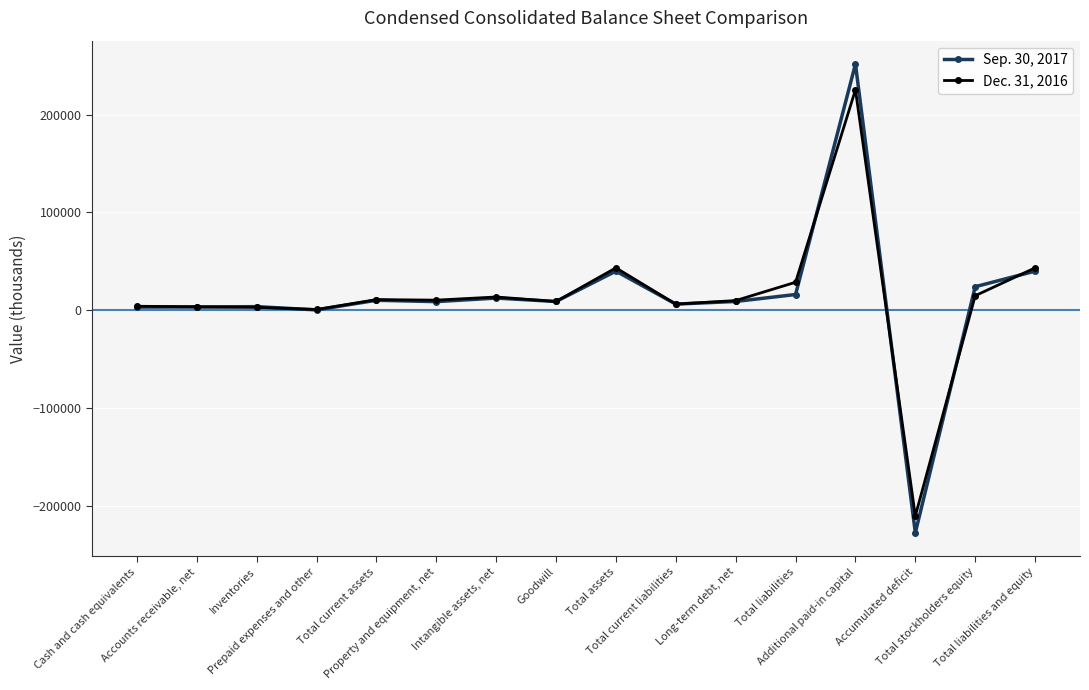

What is the sum of all Dec. 31, 2016 values?

214077